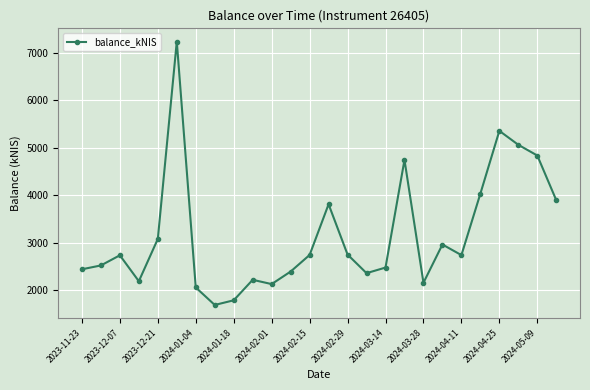

How many interior local valleys (lower than both neighbors) does the data have?

6